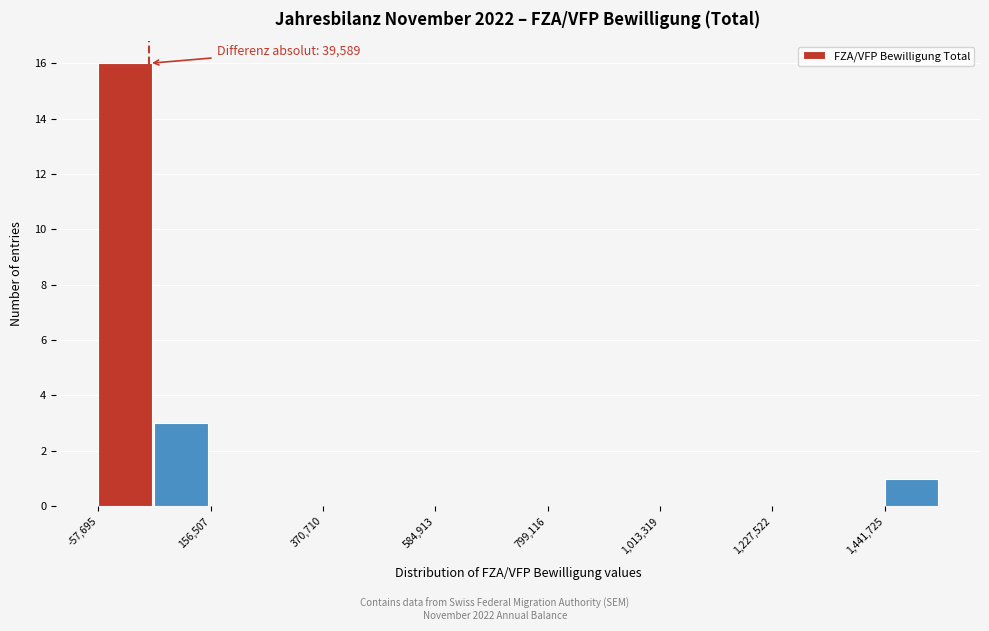

Read against the x-axis, roughly where is the centre of the tallest bar?

0